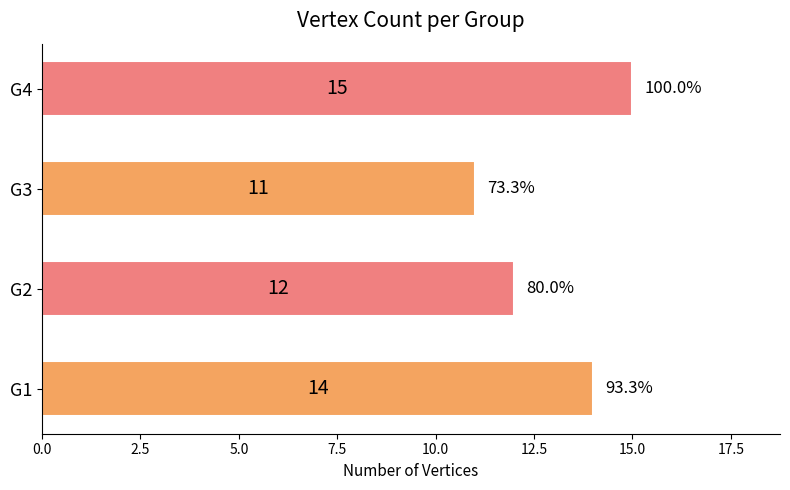

What is the sum of the values at G1 and G2?

26